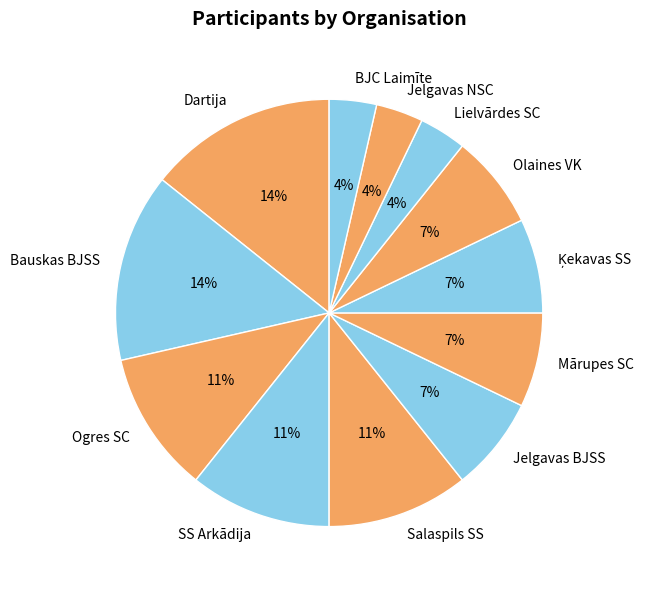

What percentage is the SS Arkādija slice, to the nearest percent?

11%